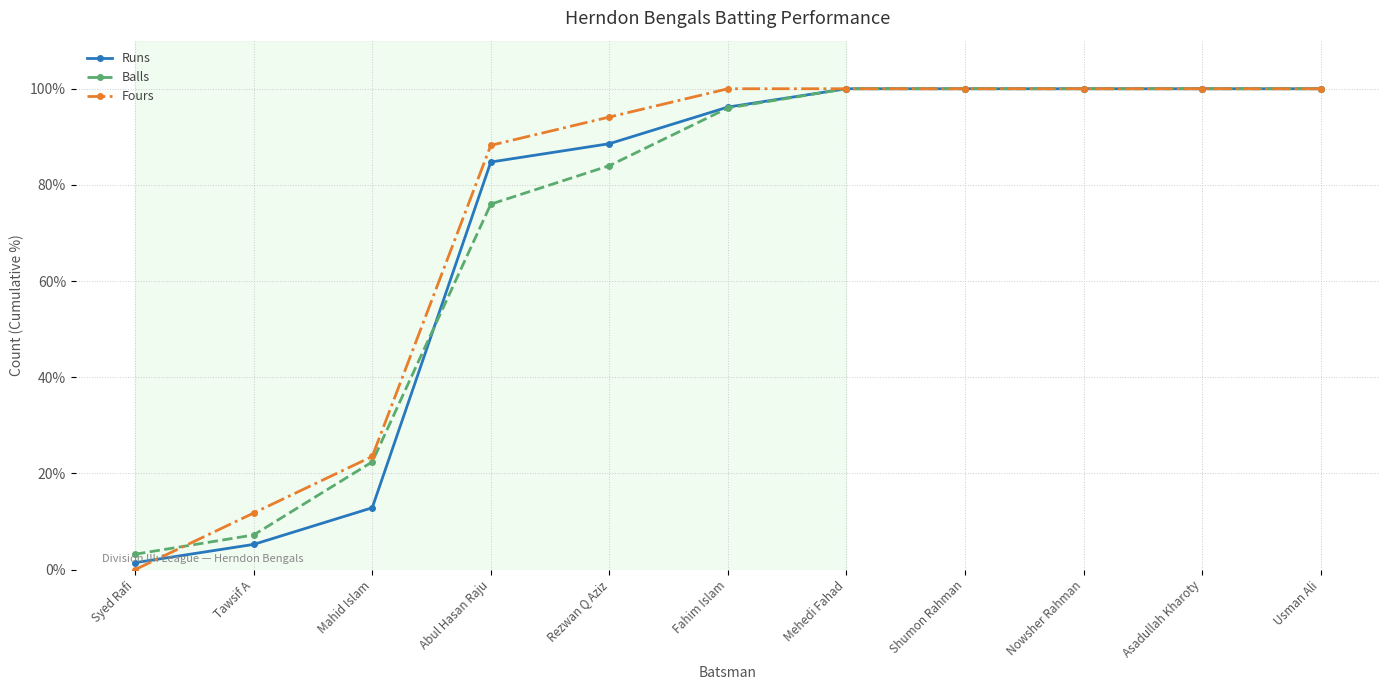

What is the difference between the maximum and minimum values in the Fours series?

100.0